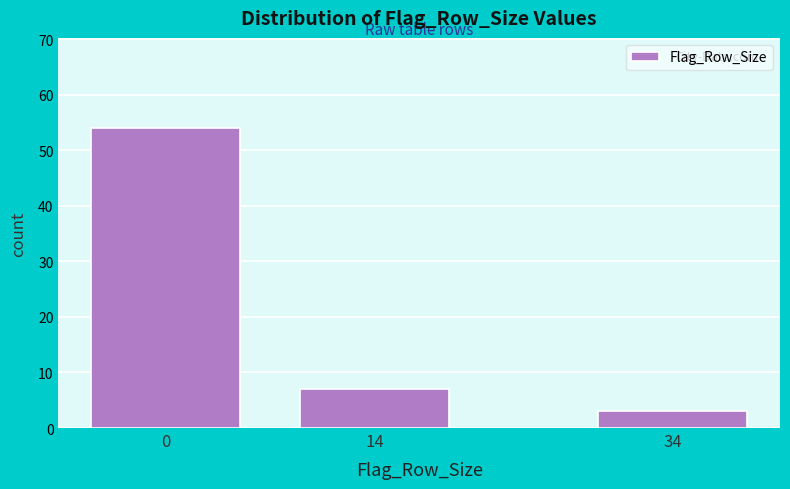

Reading left to right, extract all data points from this chart.

0=54	14=7	34=3